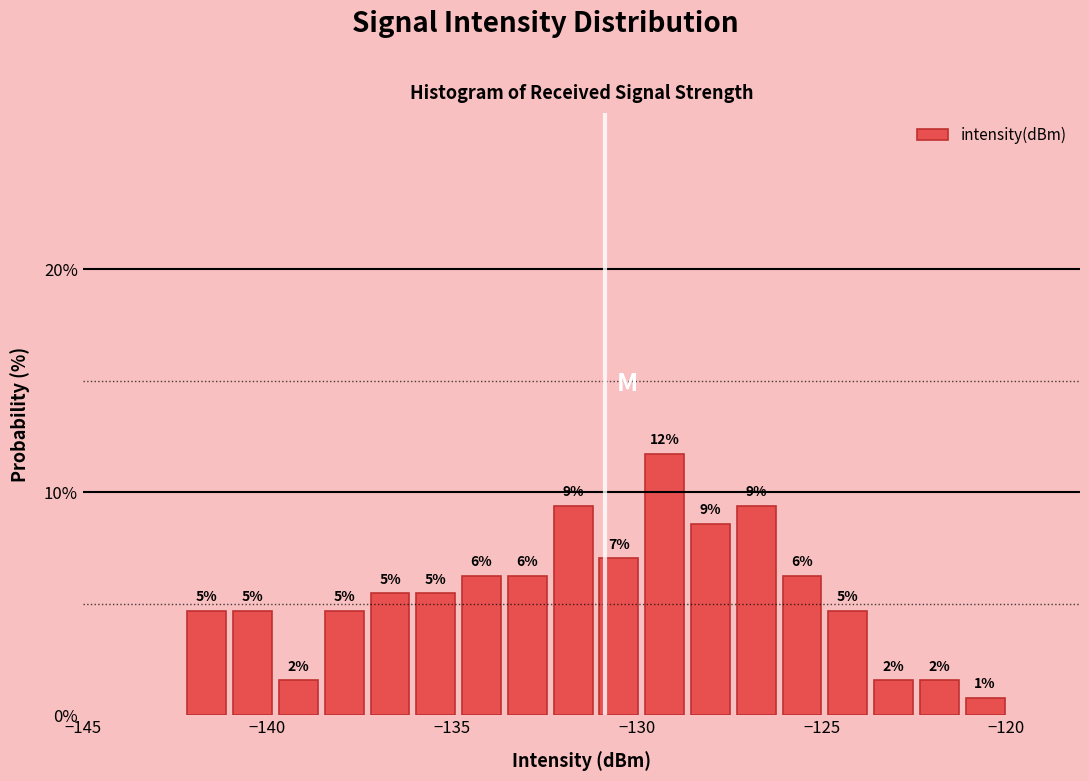

Around what value on the x-axis is the tallest bar? Give the approximate position of its centre, as read against the axis.

-129.0